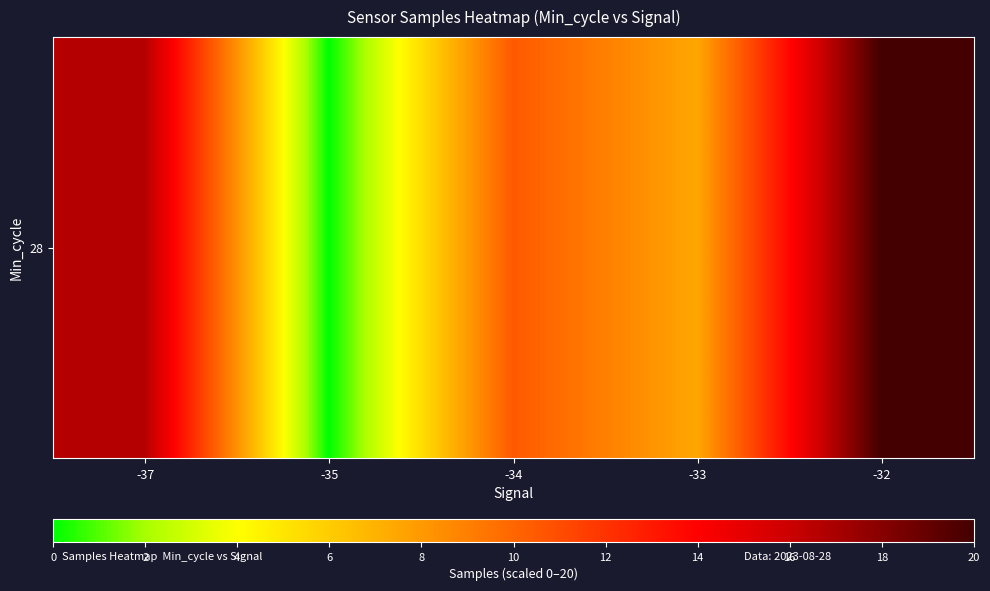

Reading left to right, list all the values displayed in this chart.

16.7	0.0	10.5	7.5	20.0